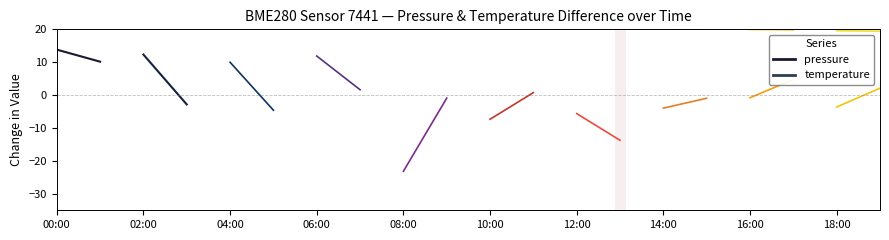

What is the difference between the highest and lowest values at 00:00?

7.0